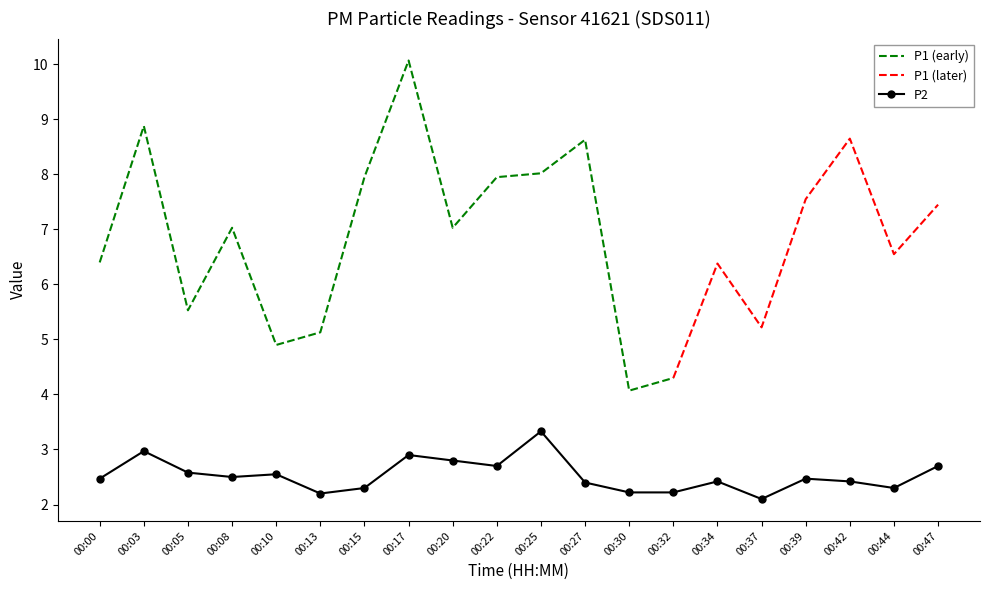

Where is the first local minimum?

00:08